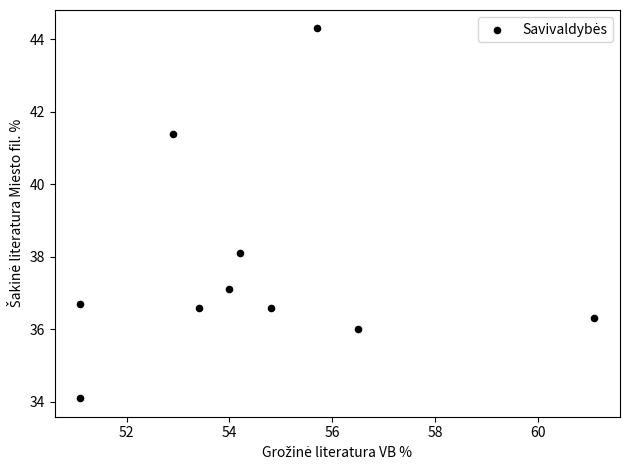

What is the average X value?

54.5